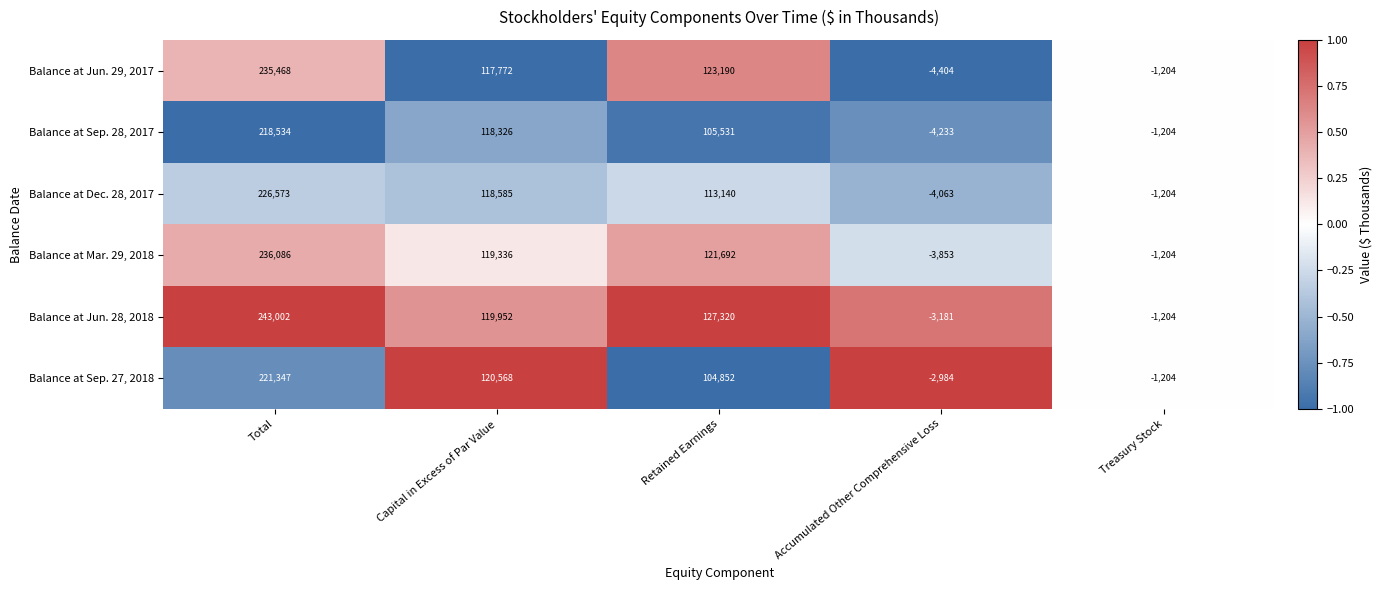

At which label does Balance at Sep. 27, 2018 first exceed 104852?

Total